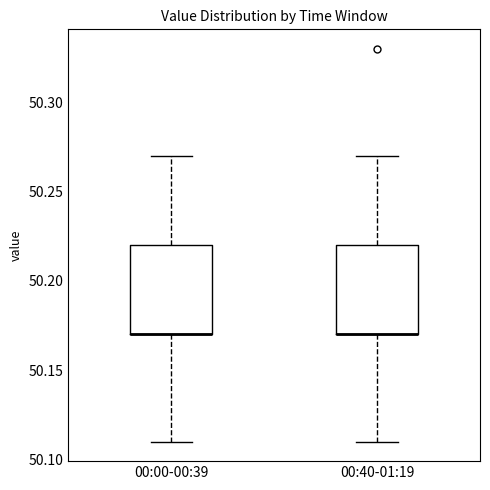

Where does the upper whisker of the box for 00:00-00:39 end on the y-axis? The values are not printed on the chart, so give them approximately, as read against the axis.

50.27